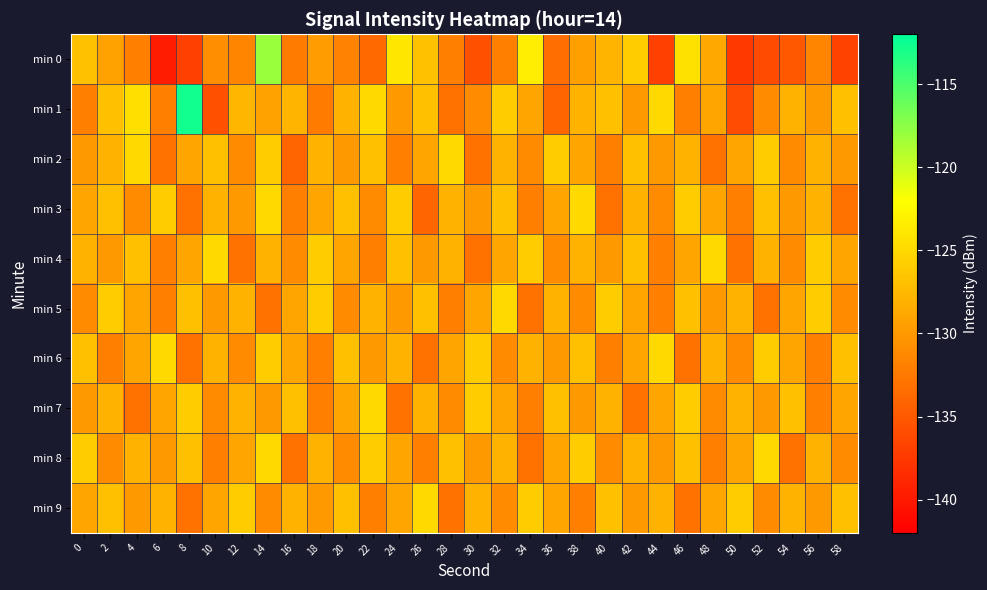

Rank the series at 0 from lowest to highest value.

min 1, min 5, min 2, min 7, min 3, min 9, min 4, min 6, min 0, min 8